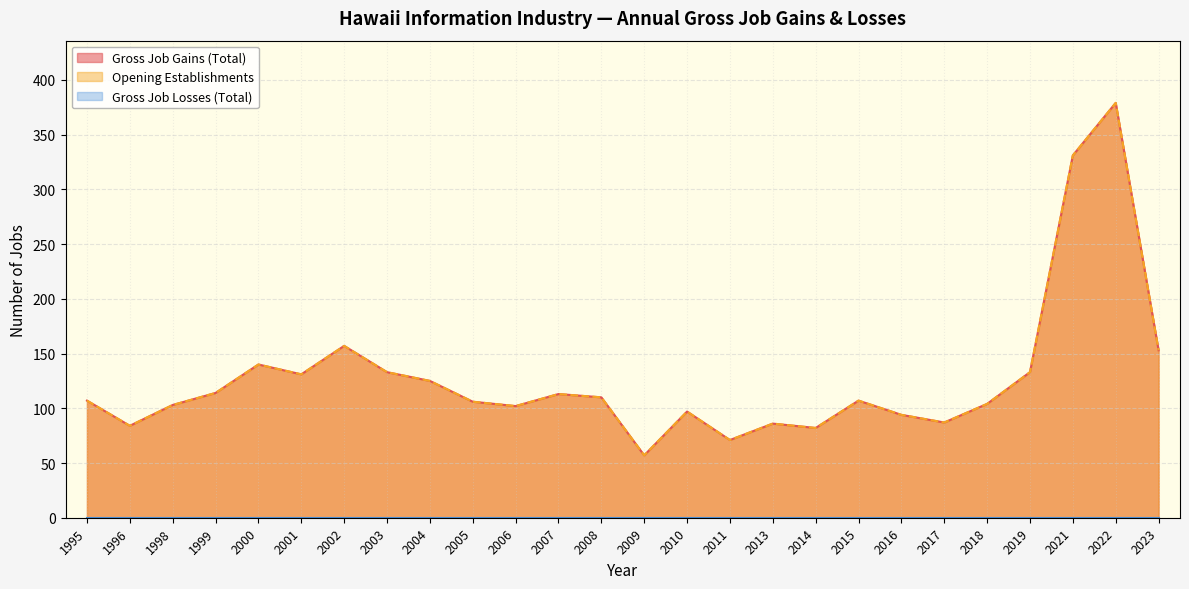

The Gross Job Gains (Total) series shows 172 at 2001. True or false?

False